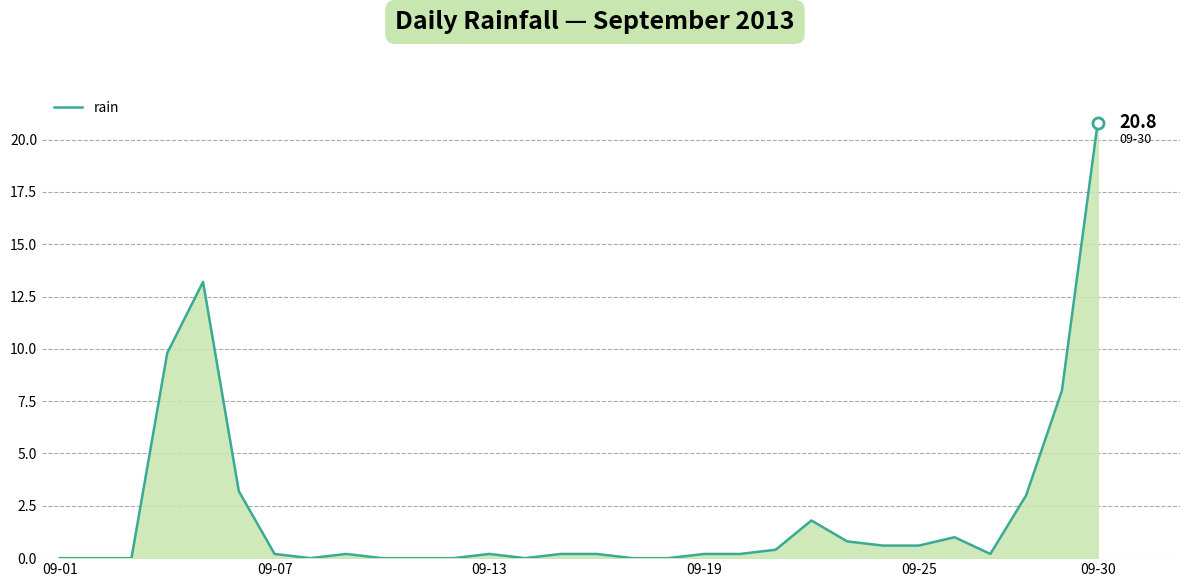

What is the difference between the maximum and minimum values?

20.8